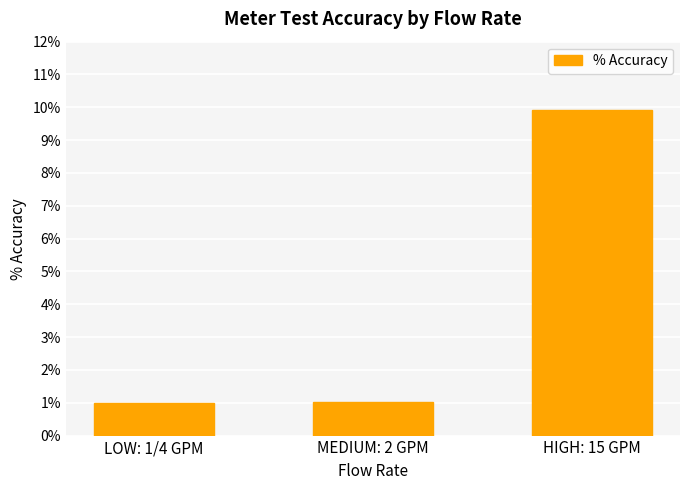

What is the change in value from MEDIUM: 2 GPM to HIGH: 15 GPM?

+8.9